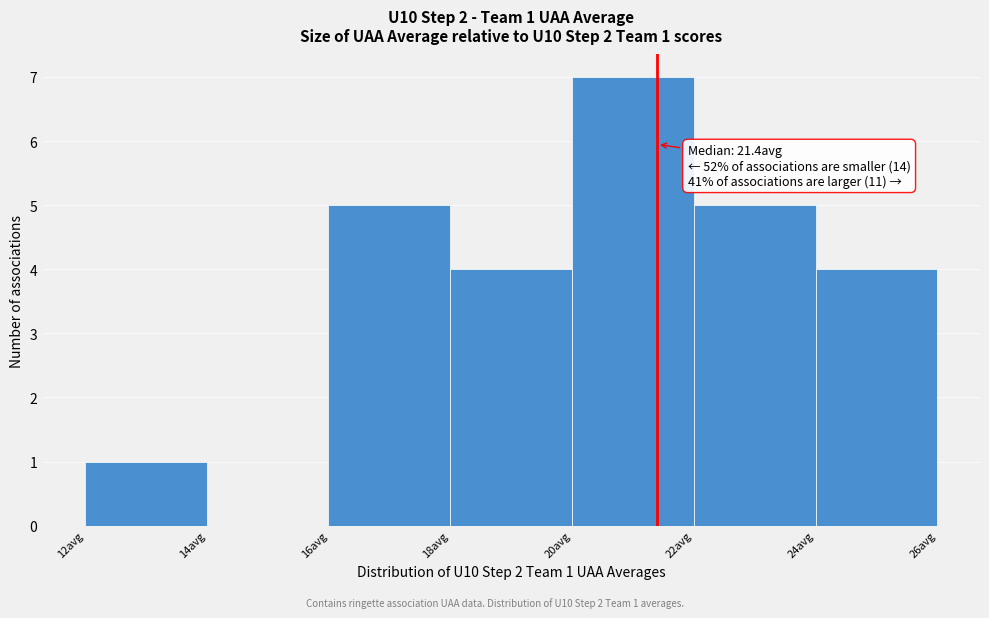

Over which range of the x-axis is the bar tallest?

20 to 22